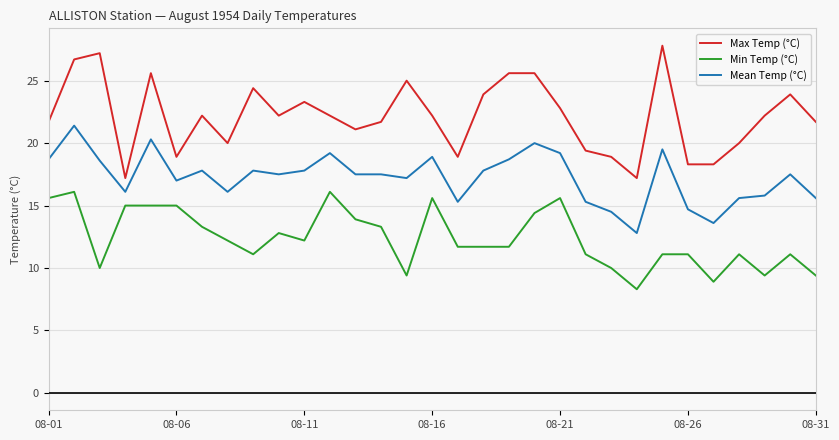

True or false: Max Temp (°C) and Mean Temp (°C) cross at least once.

False